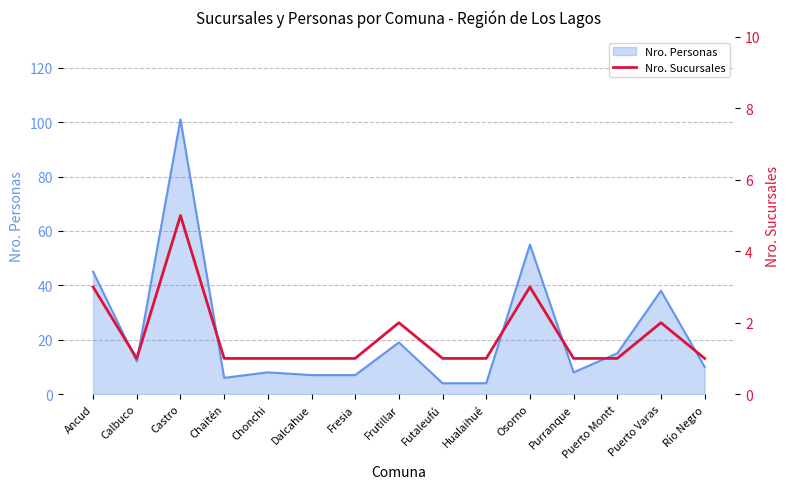

Is it true that Nro. Personas equals 12 at Dalcahue?

False